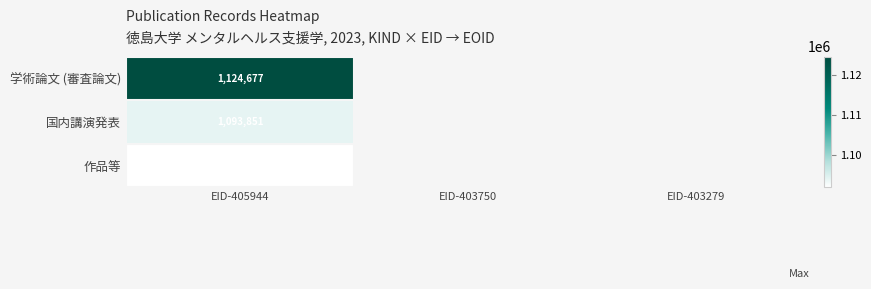

At which category is the sum across all series the highest?

EID-405944